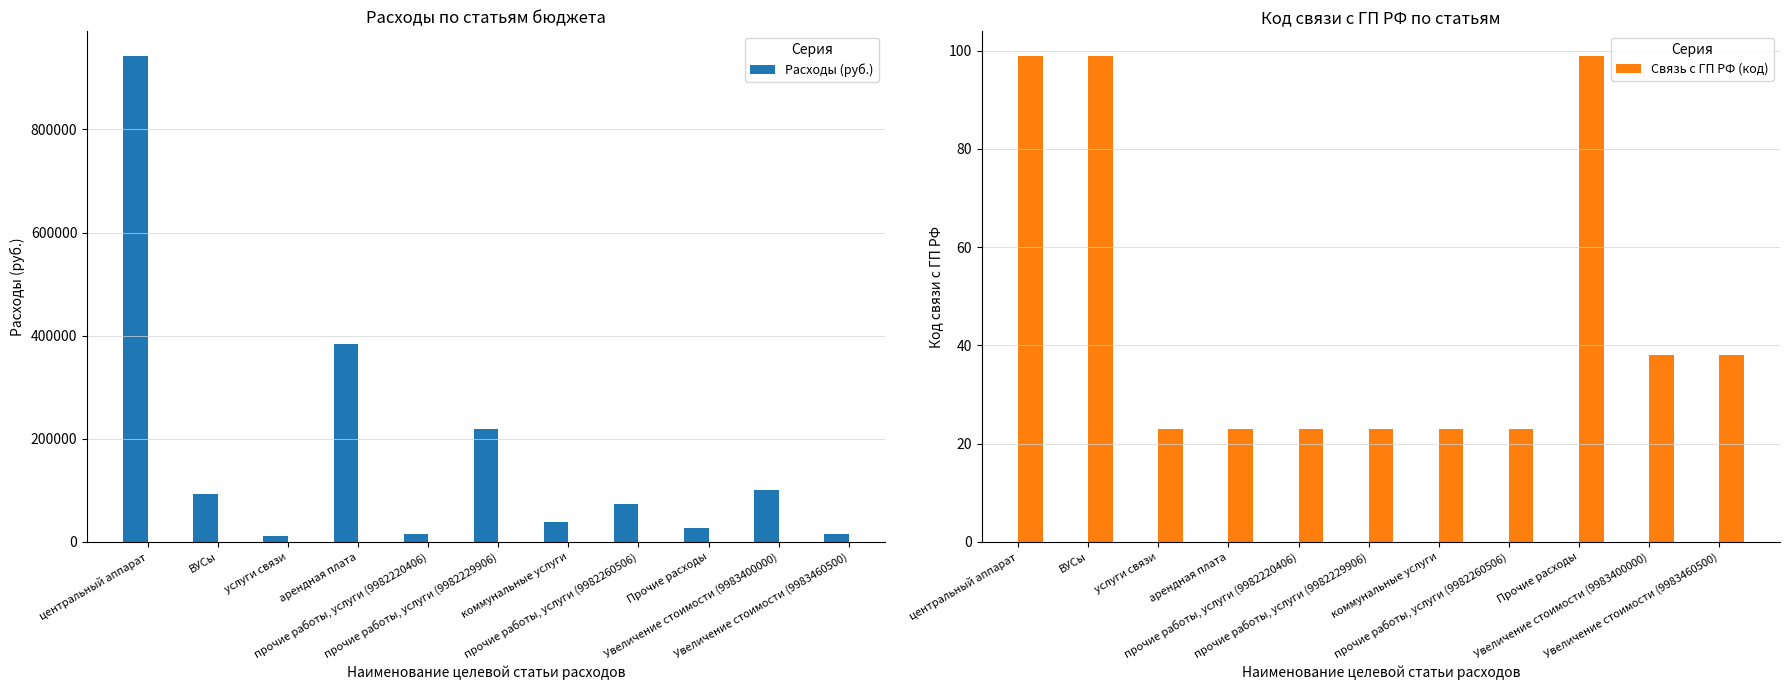

What is the highest value of the Связь с ГП РФ (код) series?

99